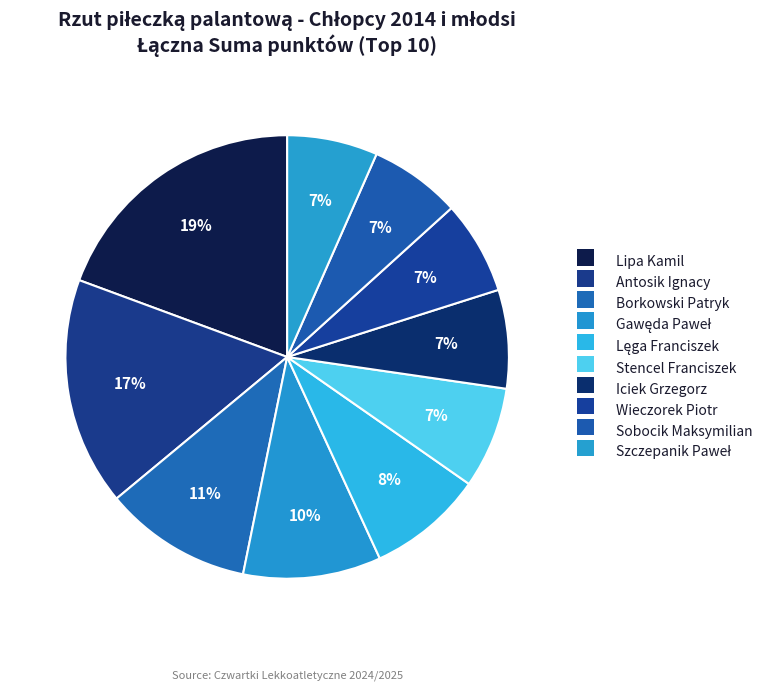

Count the number of slices in the pie.

10